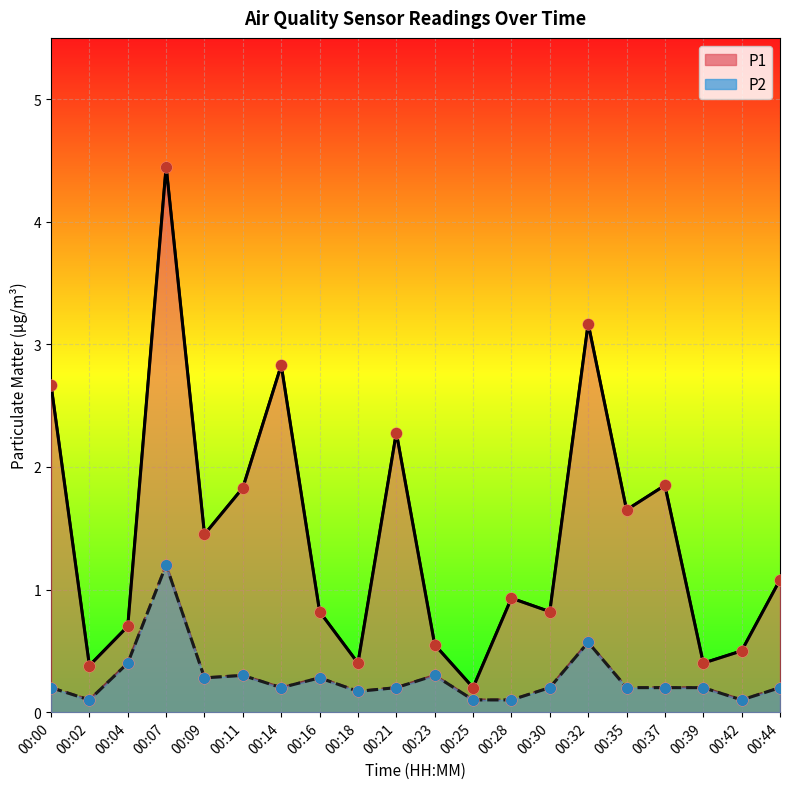

What is the total value across all series at 00:37?

2.1